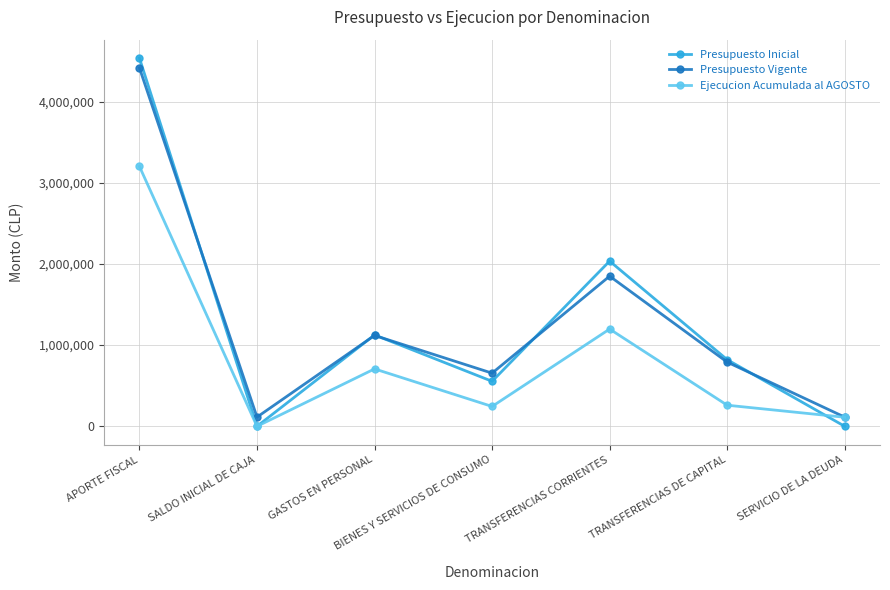

Rank the series by their maximum value, from lowest to highest.

Ejecucion Acumulada al AGOSTO, Presupuesto Vigente, Presupuesto Inicial